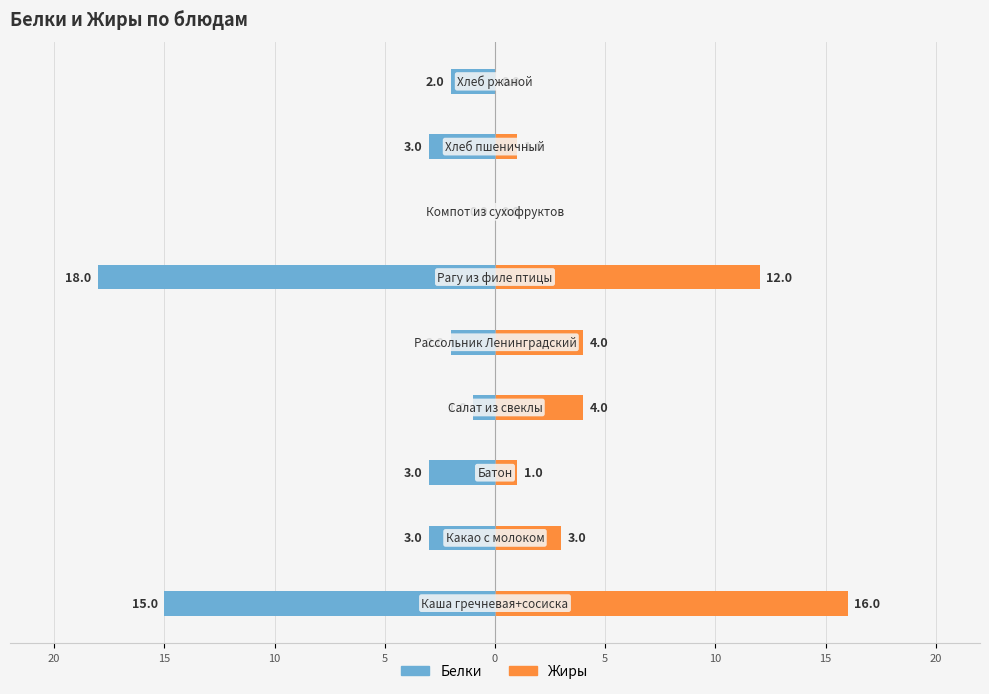

Is it true that Белки equals -3 at 15?

True